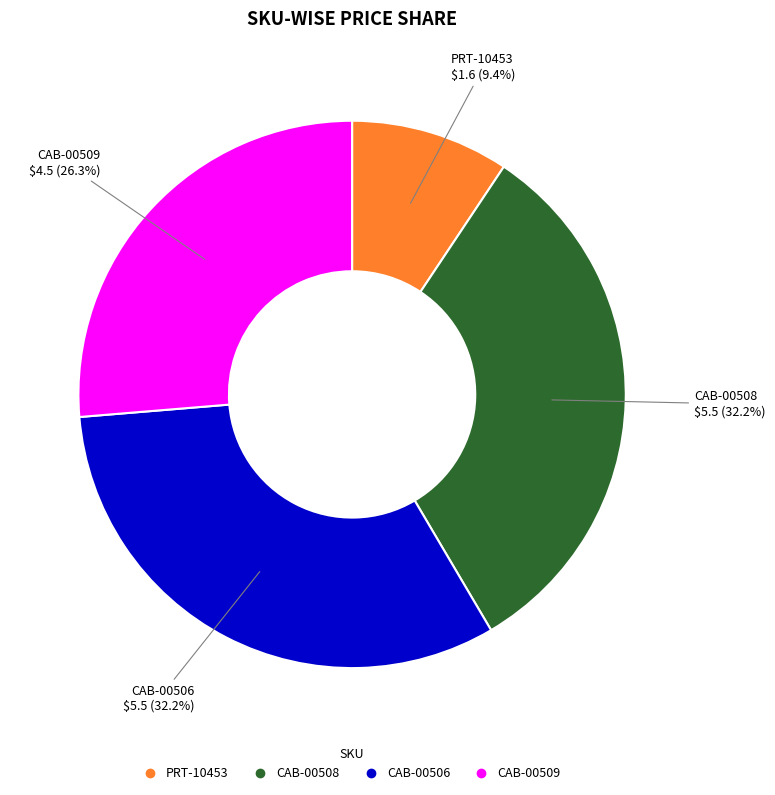

Does any single category account for the majority?

No